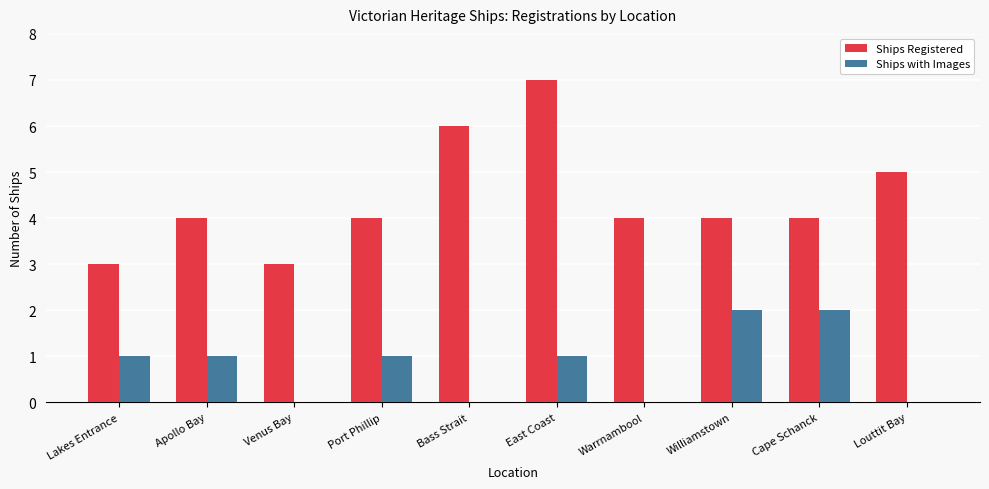

Does the chart contain stacked bars?

No